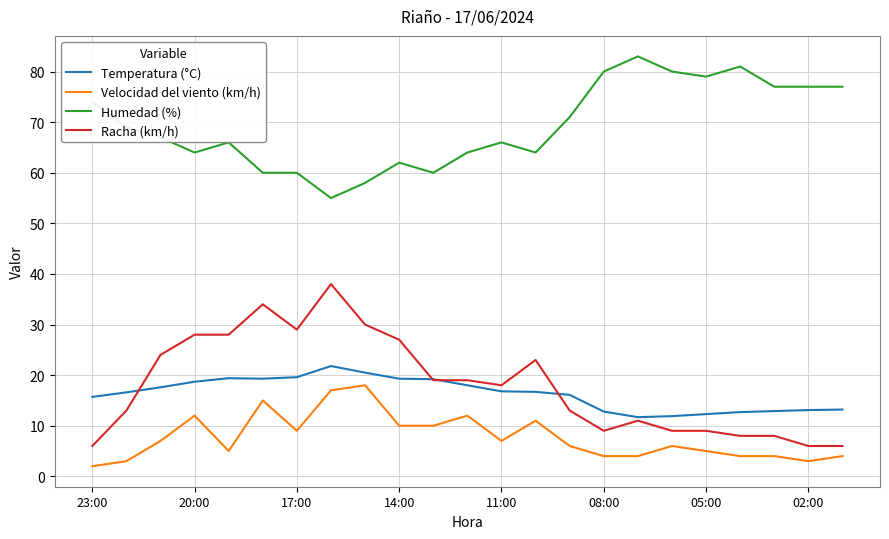

Which series has the widest spread of values?

Racha (km/h)